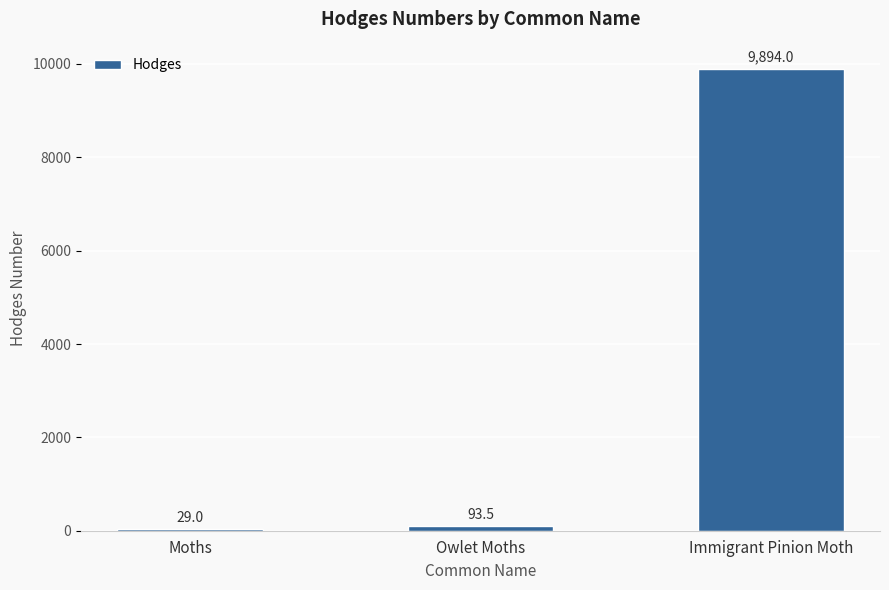

What is the sum of the values at Moths and Immigrant Pinion Moth?

9923.0